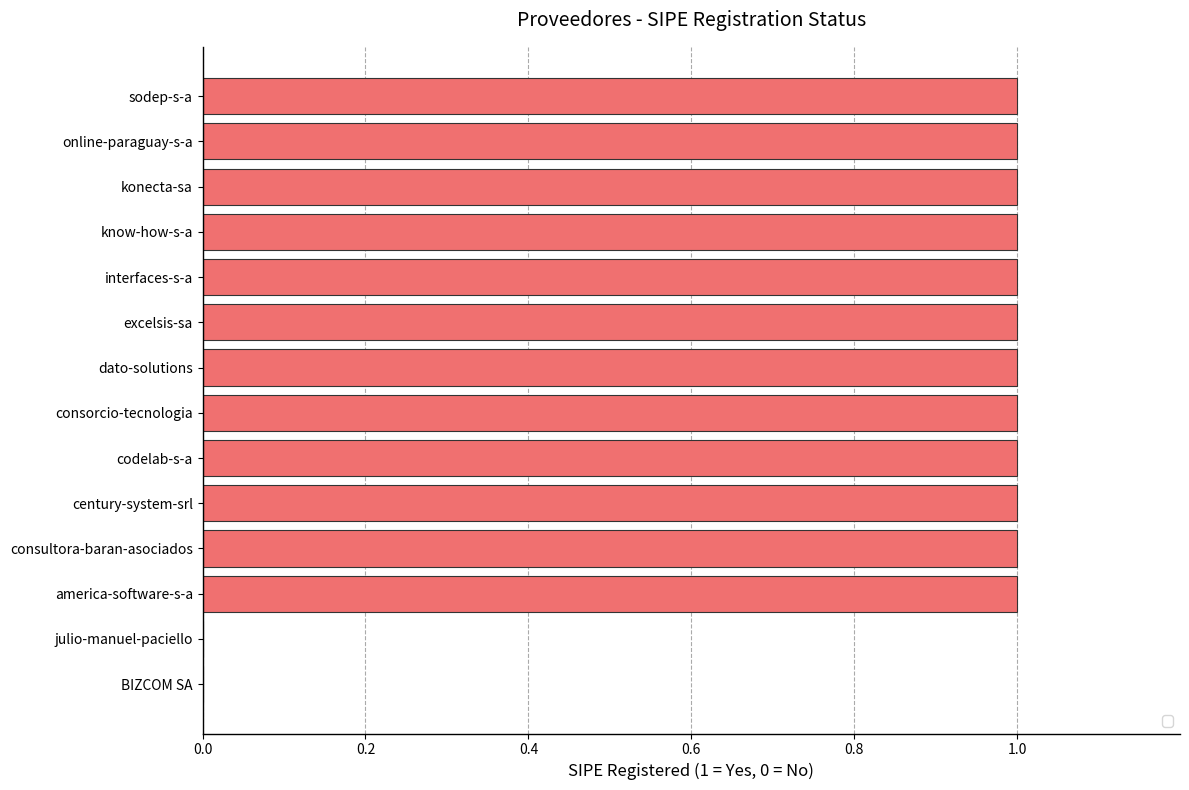

Reading top to bottom, transcribe all the data shown in this chart.

sodep-s-a=1	online-paraguay-s-a=1	konecta-sa=1	know-how-s-a=1	interfaces-s-a=1	excelsis-sa=1	dato-solutions=1	consorcio-tecnologia=1	codelab-s-a=1	century-system-srl=1	consultora-baran-asociados=1	america-software-s-a=1	julio-manuel-paciello=0	BIZCOM SA=0